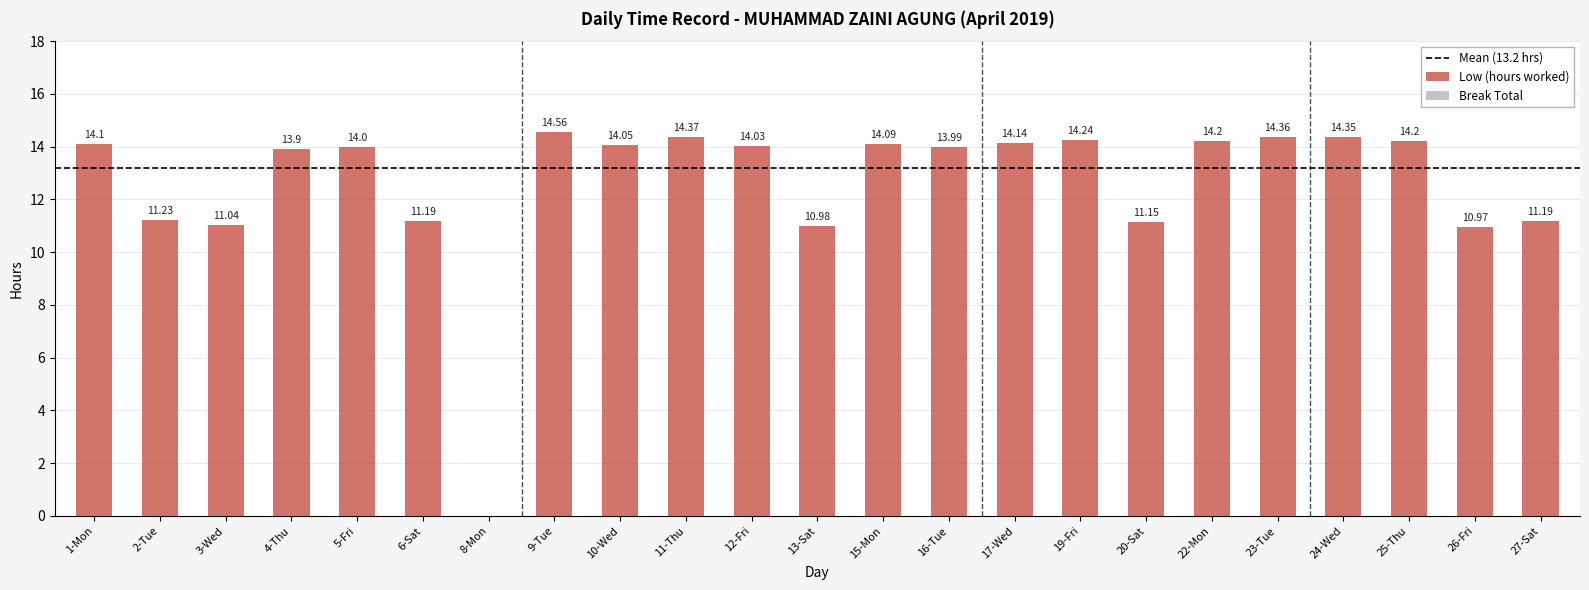

The chart shows a value of 14.0 at 12-Fri. True or false?

True